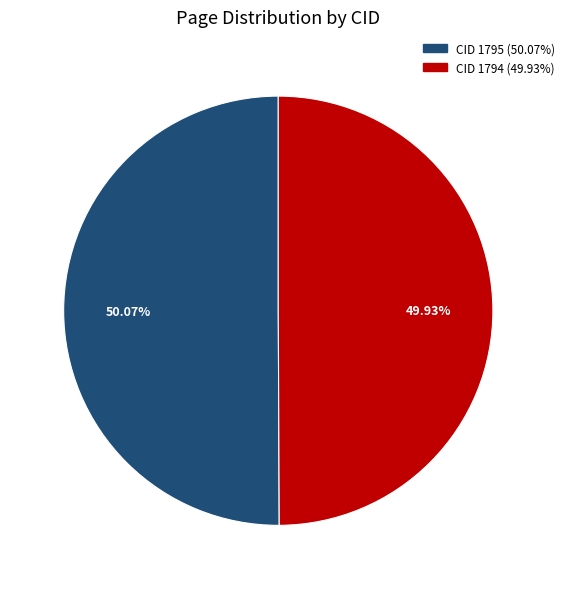

Approximately how many times larger is the value at CID 1795 compared to CID 1794?

1.0